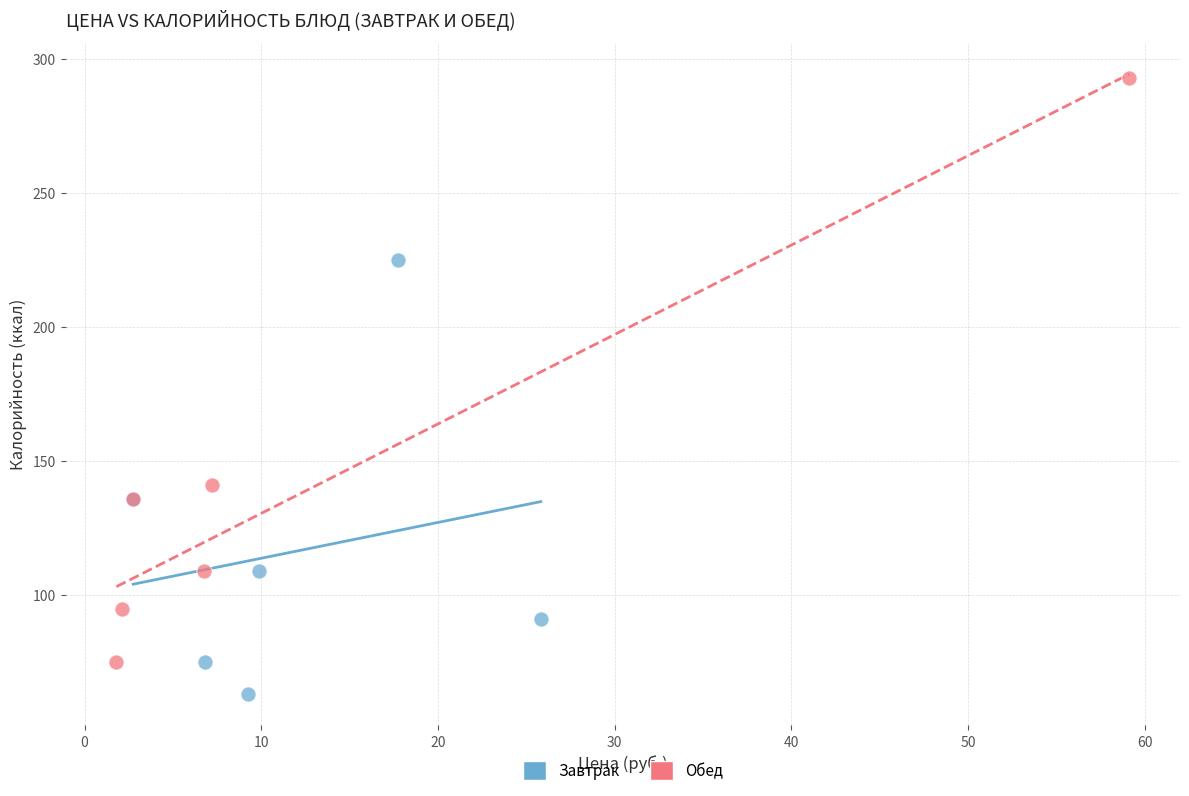

Which series has the widest spread of Y values?

Обед